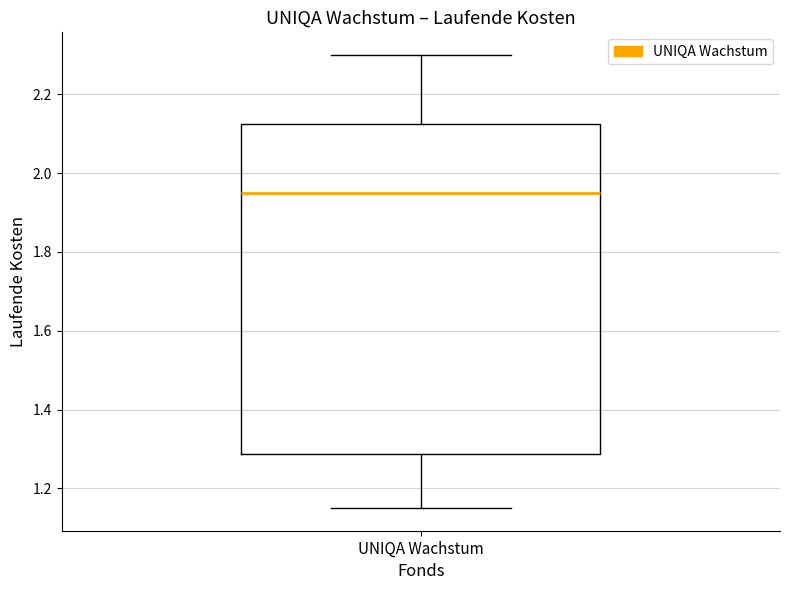

Read this box plot against the y-axis: the position of the median line, the range covered by the box, and the ends of both whiskers. The values are not printed on the chart, so give them approximately, as read against the axis.

median 1.96, box 1.28 to 2.12, whiskers 1.16 to 2.30